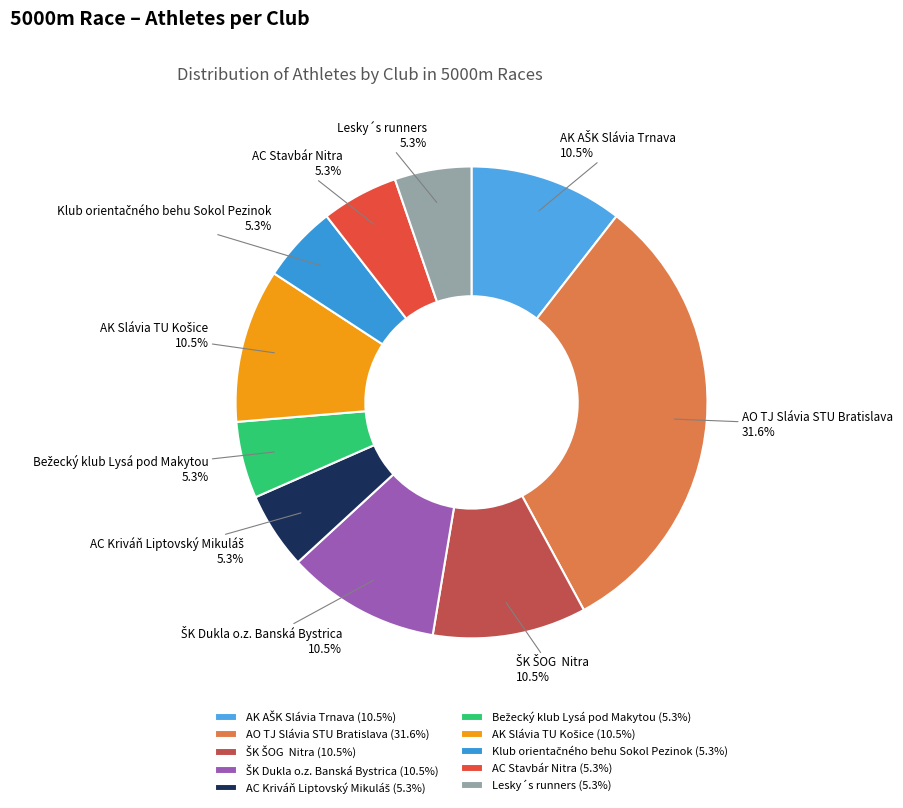

True or false: AO TJ Slávia STU Bratislava accounts for 21% of the total.

False